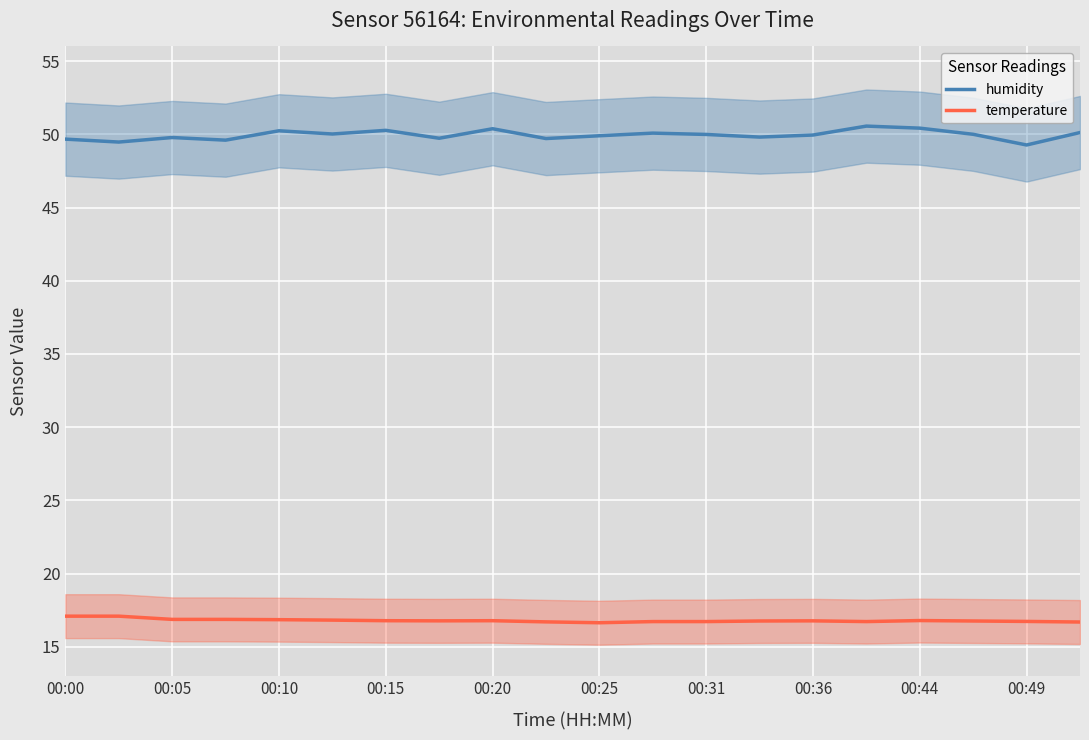

Reading left to right, transcribe all the data shown in this chart.

humidity: 49.7	49.5	49.8	49.6	50.2	50.0	50.3	49.7	50.4	49.7	49.9	50.1	50.0	49.8	50.0	50.6	50.4	50.0	49.3	50.1
temperature: 17.1	17.1	16.9	16.9	16.9	16.8	16.8	16.8	16.8	16.7	16.6	16.7	16.7	16.8	16.8	16.7	16.8	16.8	16.7	16.7